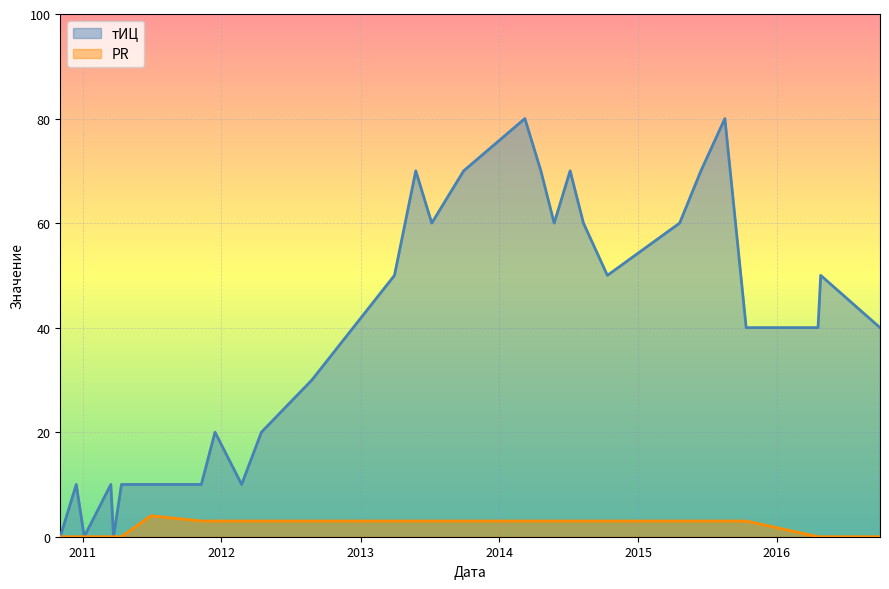

Which series has the largest range (max minus min)?

тИЦ